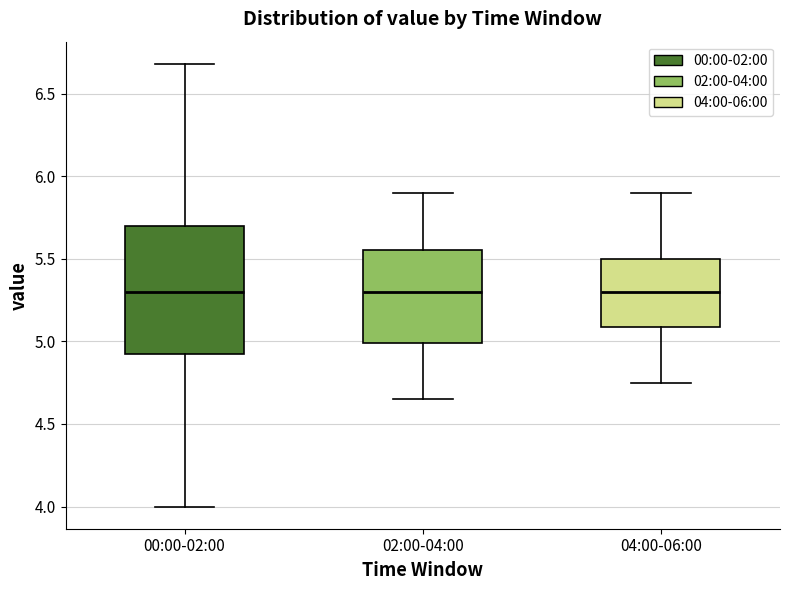

Where does the lower whisker of the box for 04:00-06:00 end on the y-axis? The values are not printed on the chart, so give them approximately, as read against the axis.

4.75